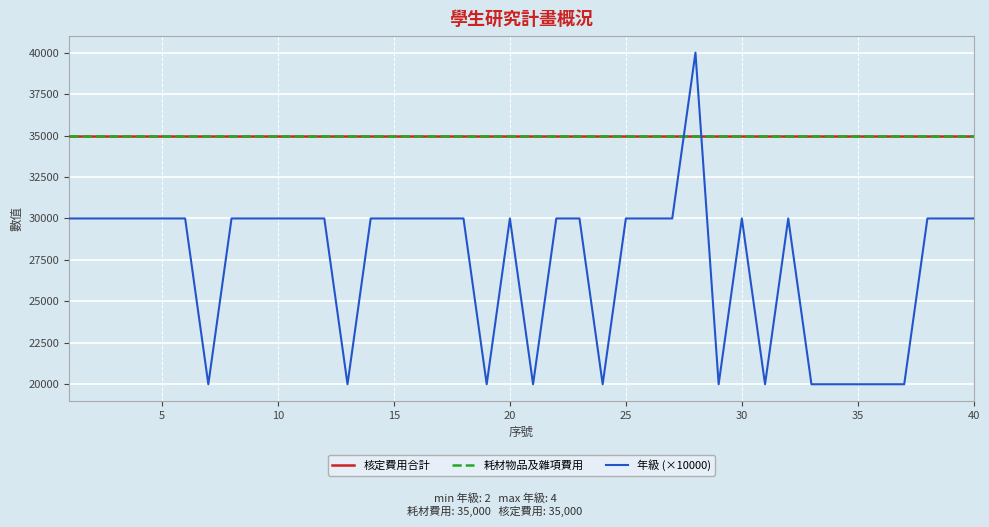

Count the number of categories in the chart.

40